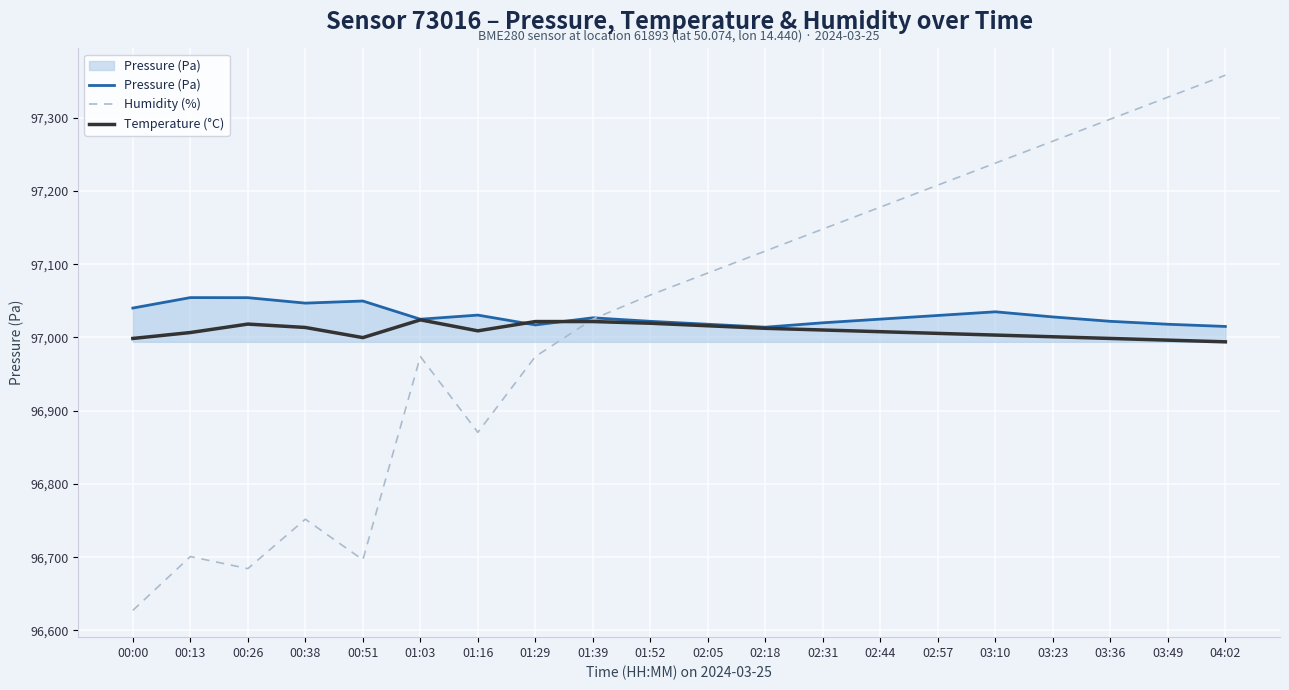

How many distinct data groups are displayed?

3